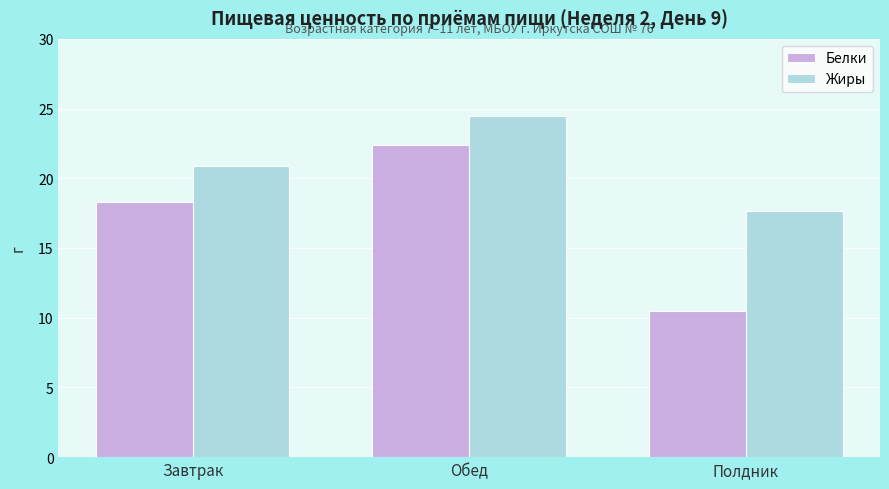

What is the value of the Жиры bar at the 3rd from the left?

17.6